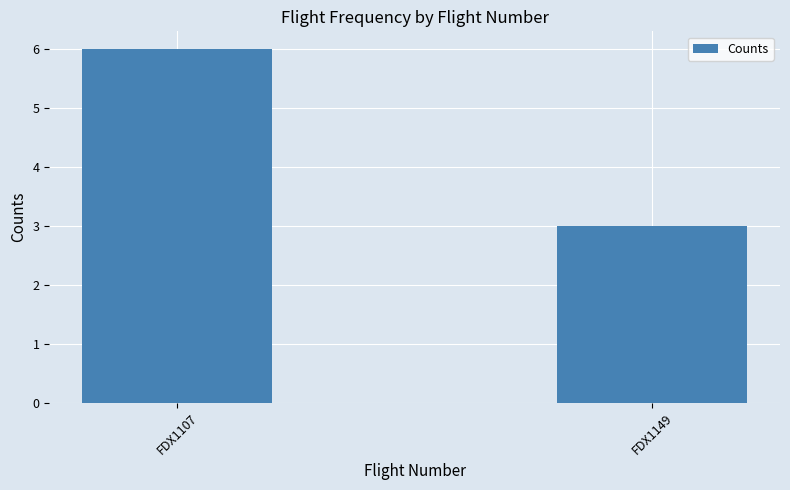

List the labels in order of value, largest first.

FDX1107, FDX1149